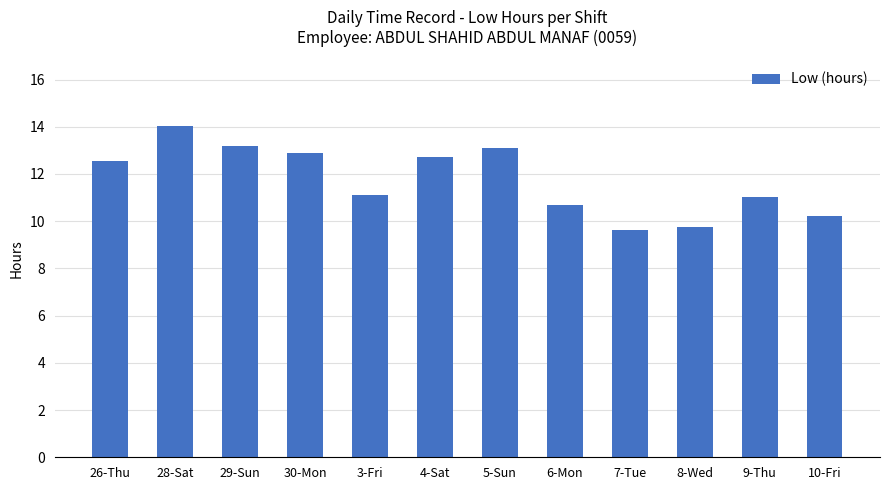

What is the label of the 5th bar from the right?

6-Mon